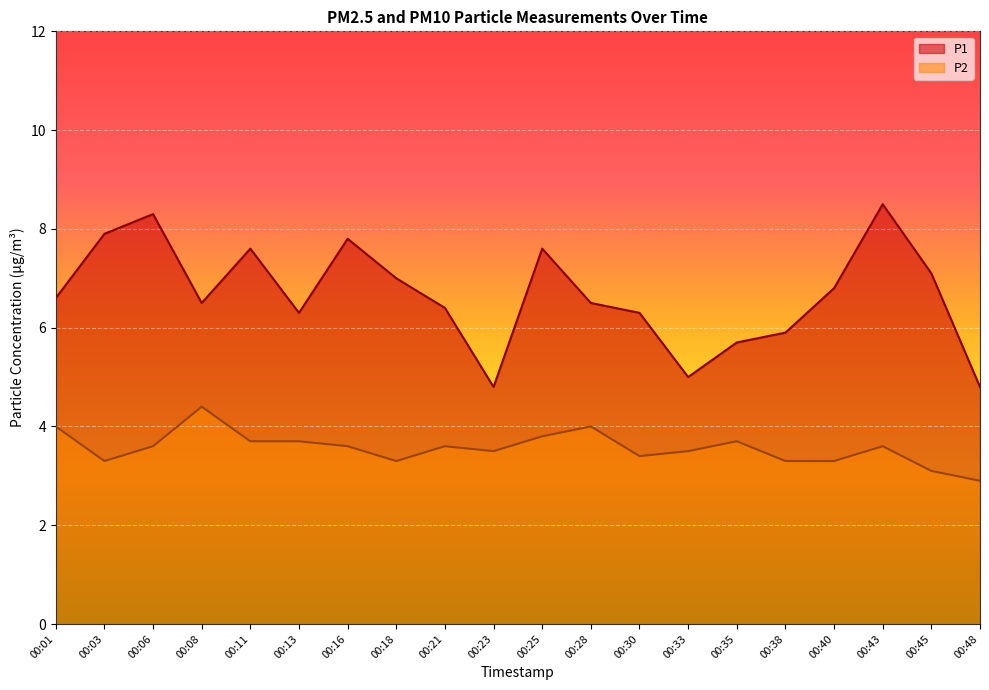

At how many categories does at least one series exceed 5?

17